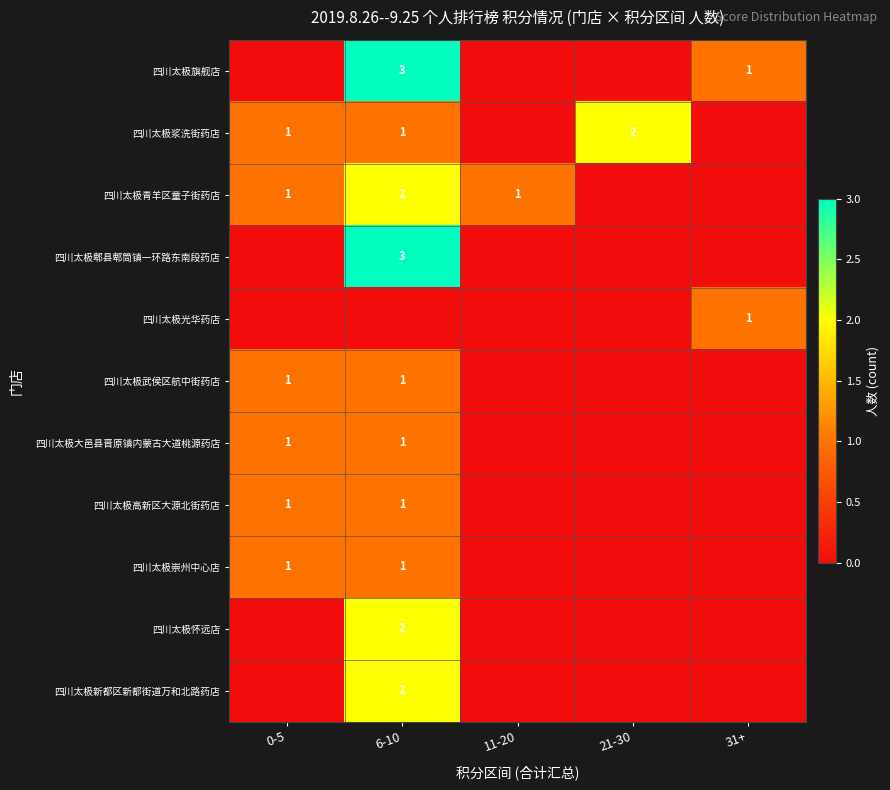

Between 21-30 and 0-5, which is larger?

21-30